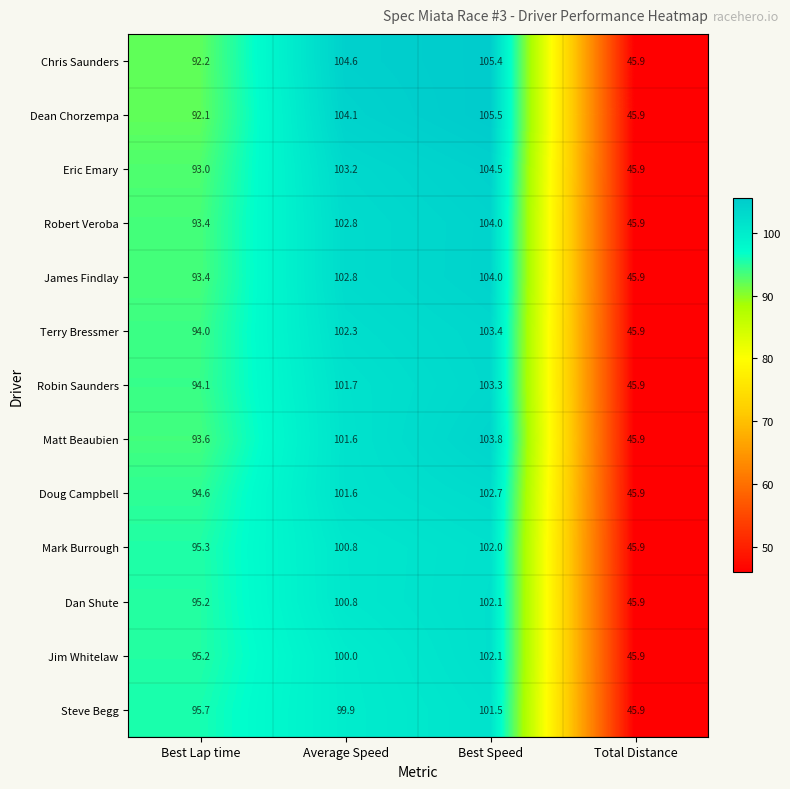

How many data points does each series have?

4